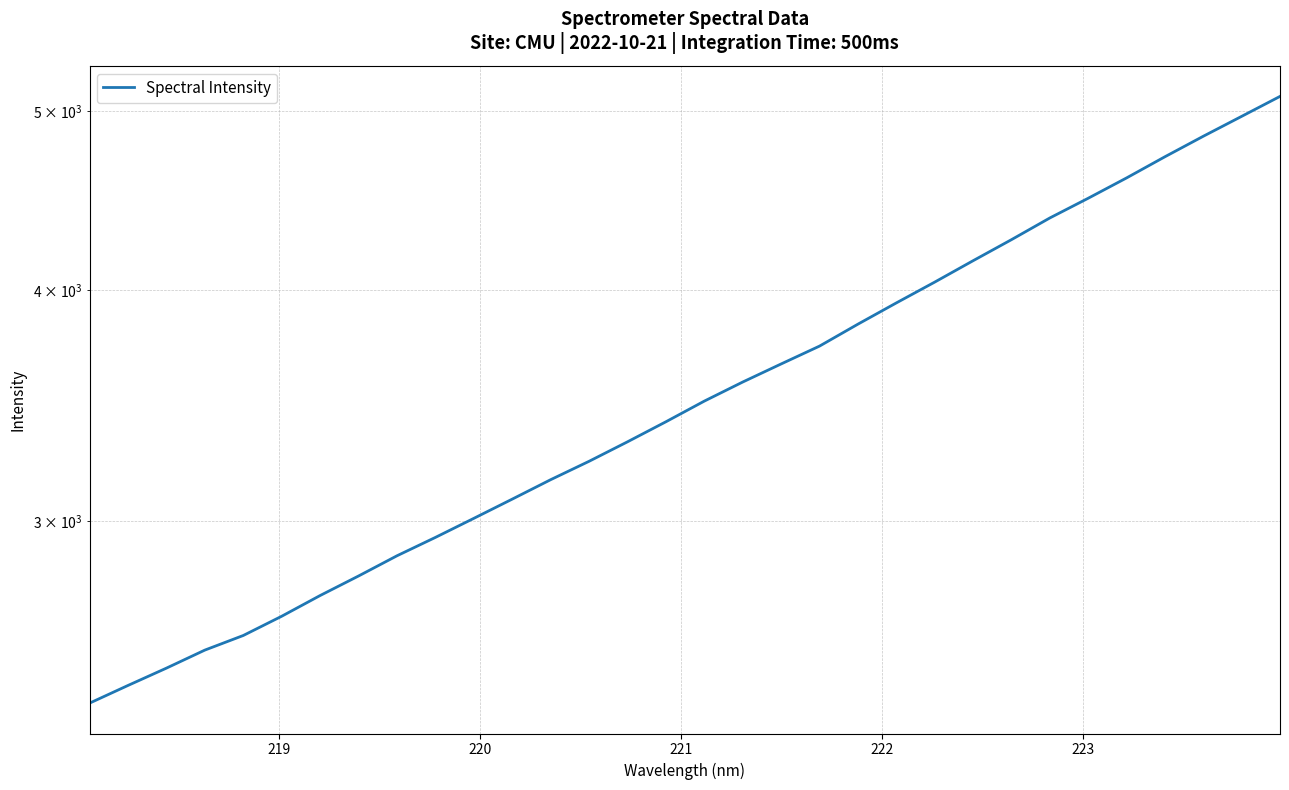

What is the minimum value shown in the chart?

2390.9